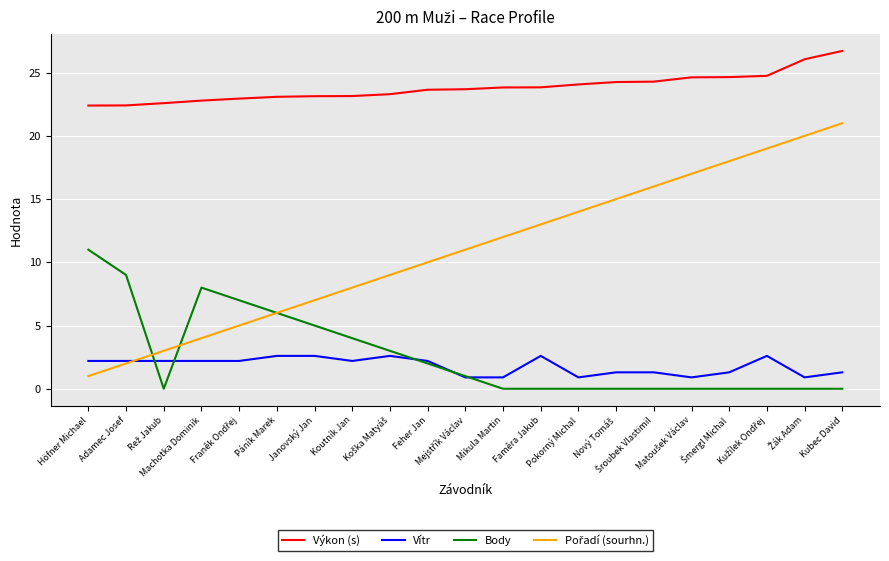

True or false: Výkon (s) and Body cross at least once.

False